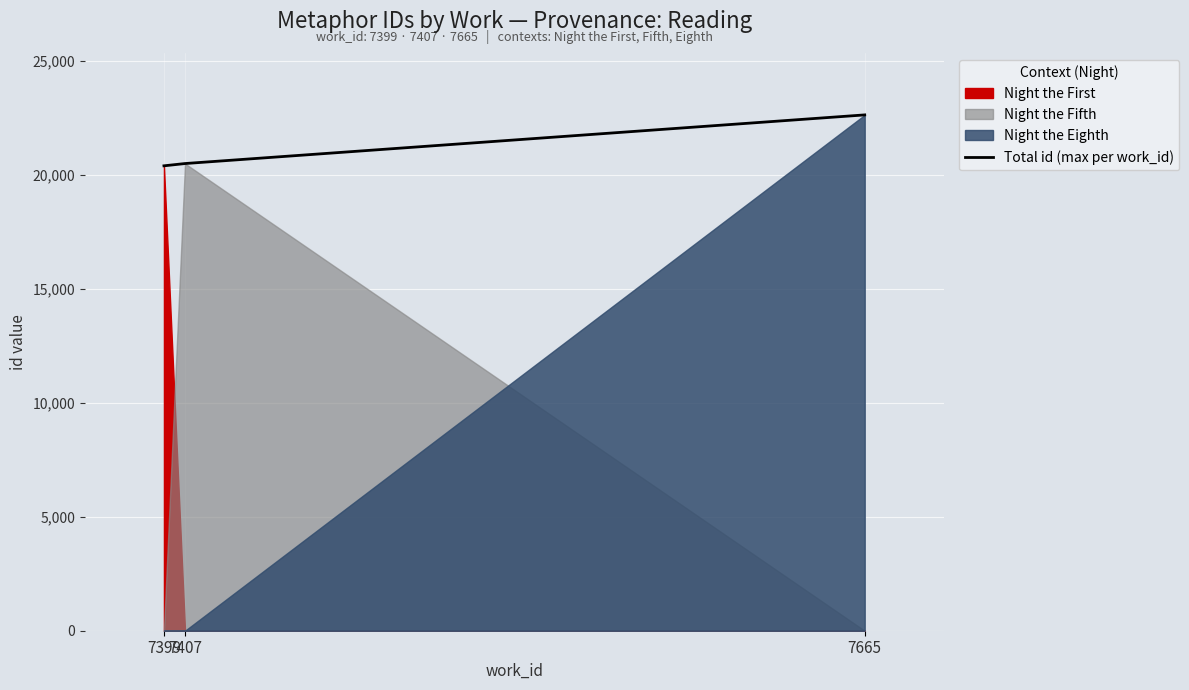

The chart shows a value of 6276 at 7407. True or false?

False